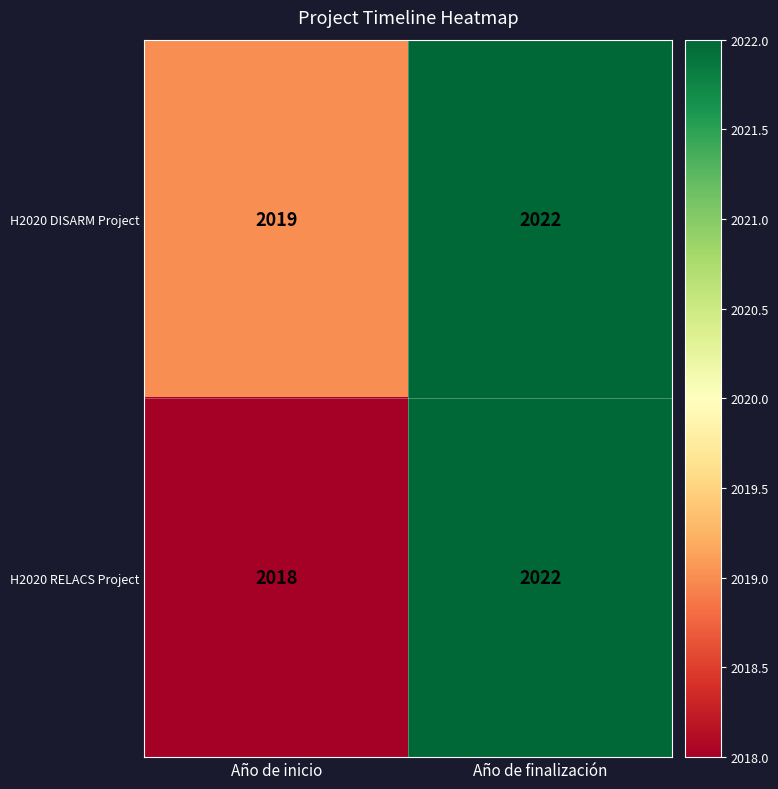

Which series changed the most between Año de inicio and Año de finalización?

H2020 RELACS Project